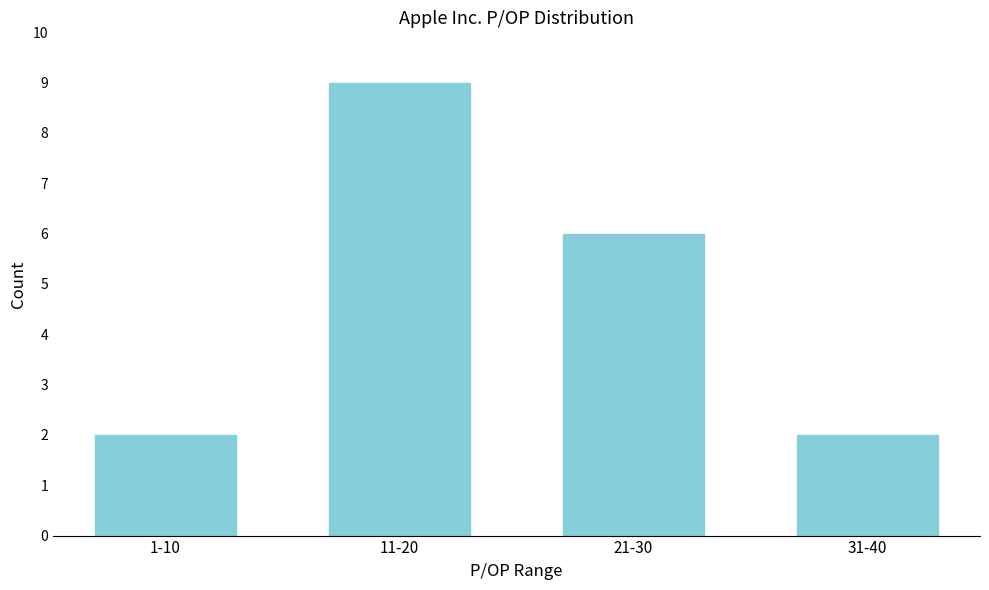

Reading right to left, list all the values displayed in this chart.

2	6	9	2